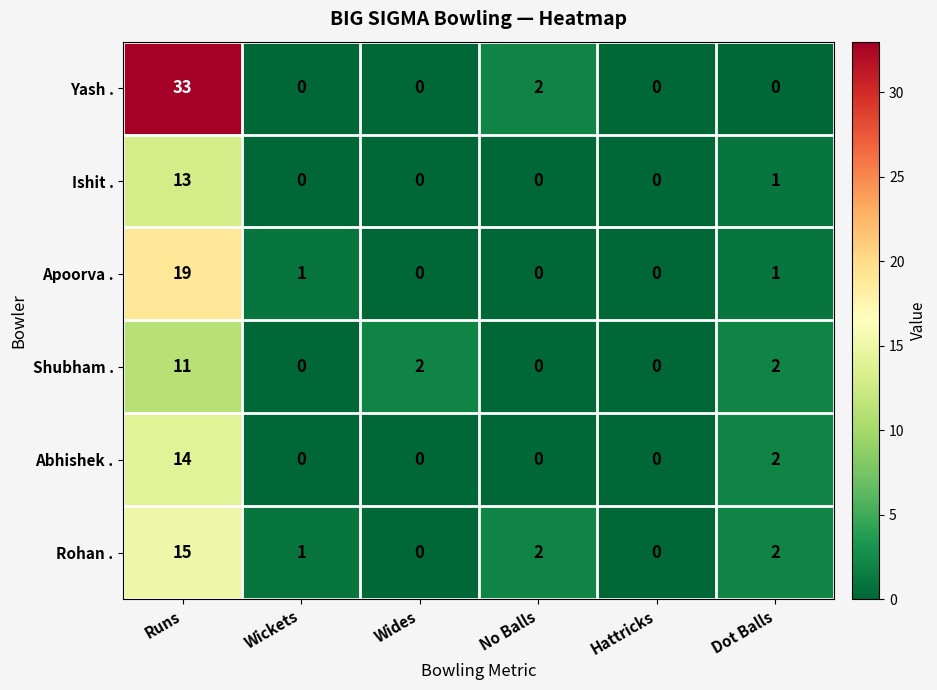

List the series in order of their peak value, lowest first.

Shubham ., Ishit ., Abhishek ., Rohan ., Apoorva ., Yash .